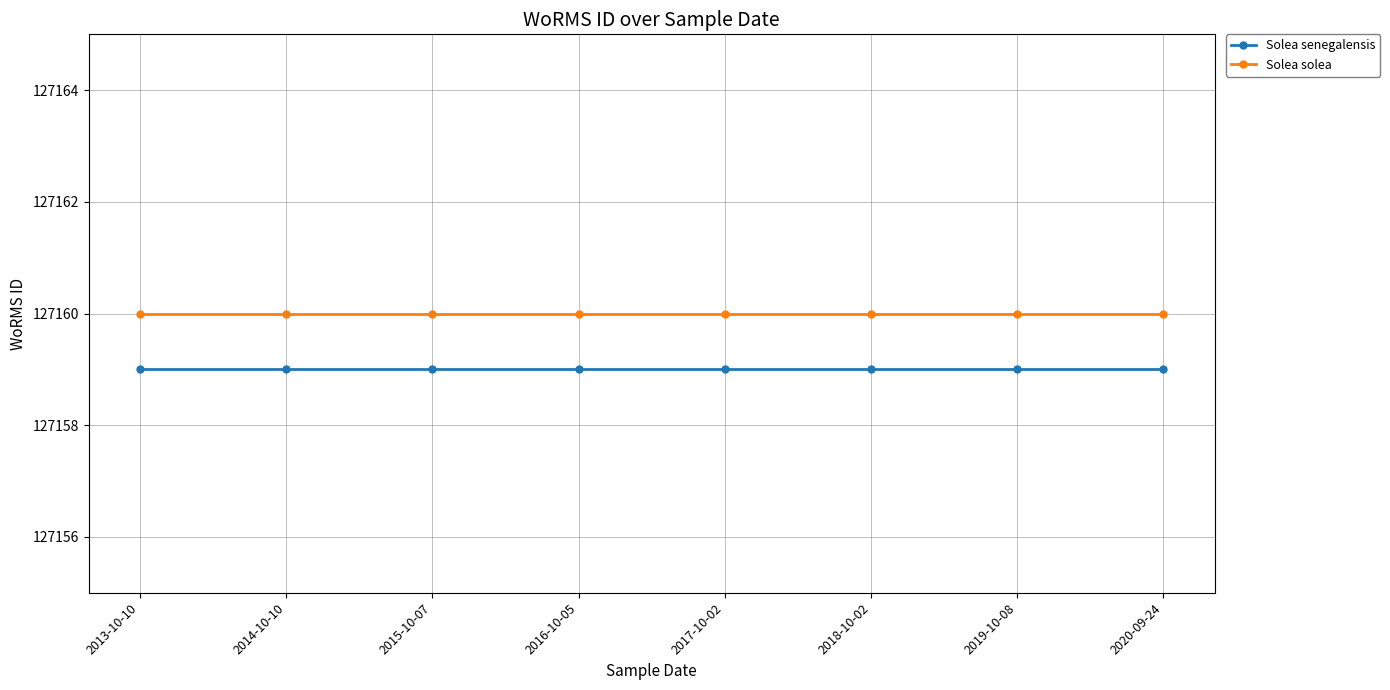

Reading left to right, extract all data points from this chart.

Solea senegalensis: 127159	127159	127159	127159	127159	127159	127159	127159
Solea solea: 127160	127160	127160	127160	127160	127160	127160	127160